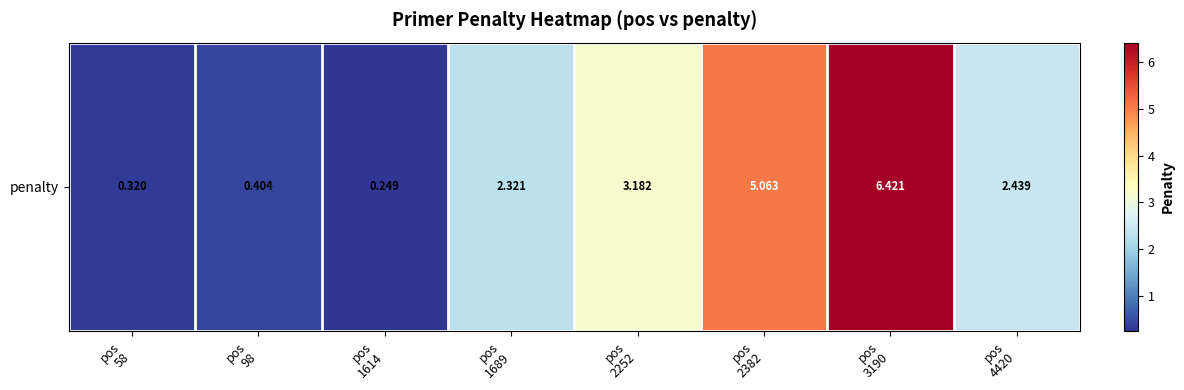

Rank the categories by value from highest to lowest.

pos
3190, pos
2382, pos
2252, pos
4420, pos
1689, pos
98, pos
58, pos
1614